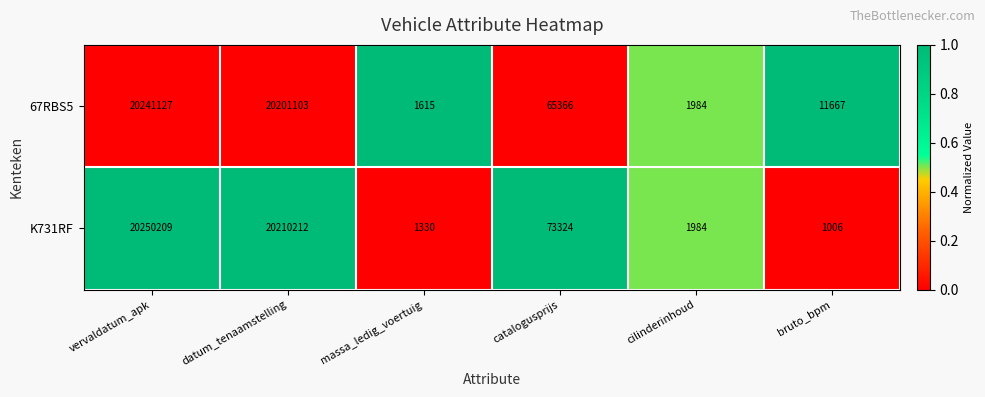

Is it true that K731RF equals 20210212 at datum_tenaamstelling?

True